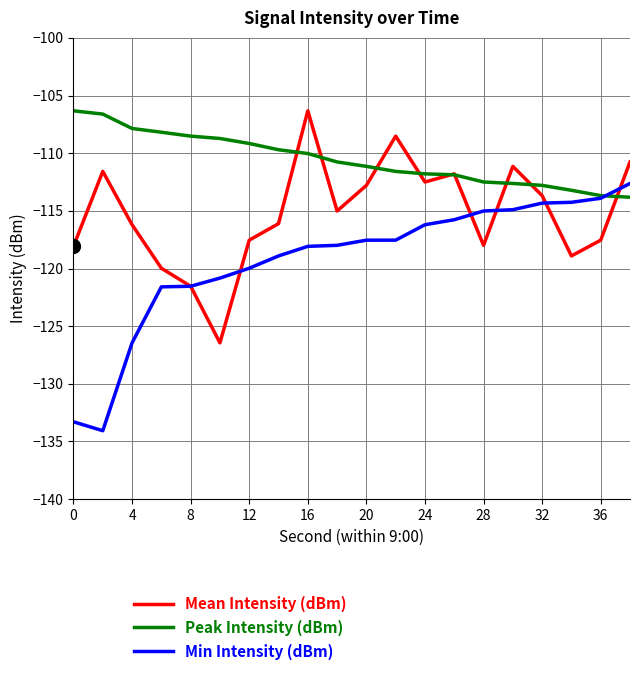

What is the minimum value for Min Intensity (dBm)?

-134.1